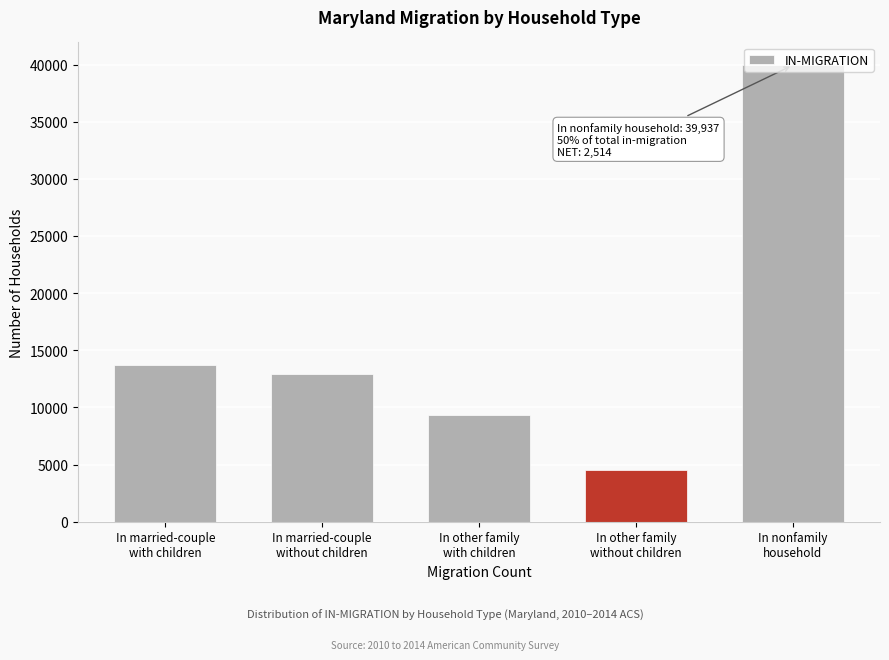

What is the difference between the maximum and minimum values?

35395